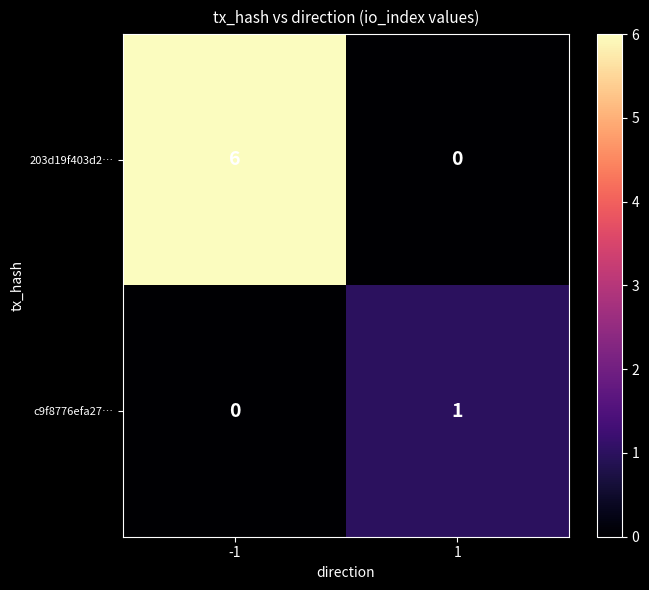

What is the sum of all 203d19f403d2… values?

6